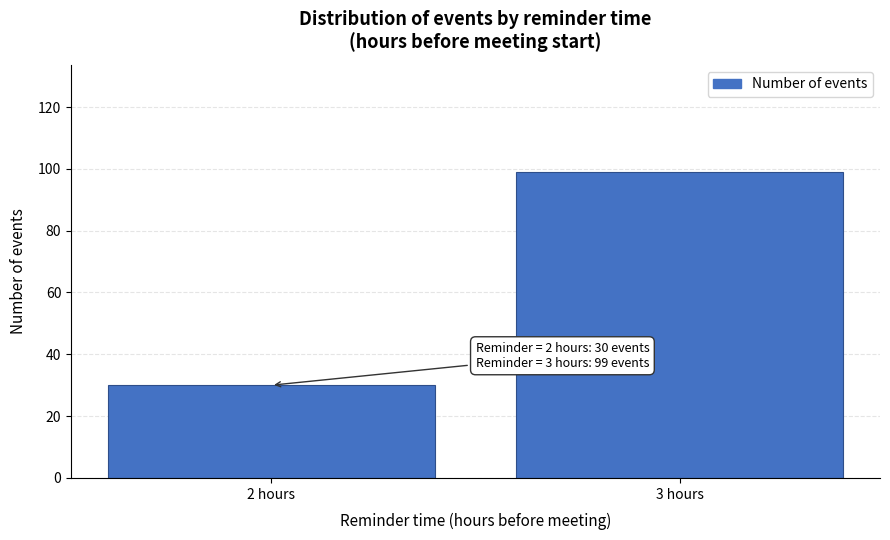

Reading left to right, transcribe all the data shown in this chart.

2 hours=30	3 hours=99